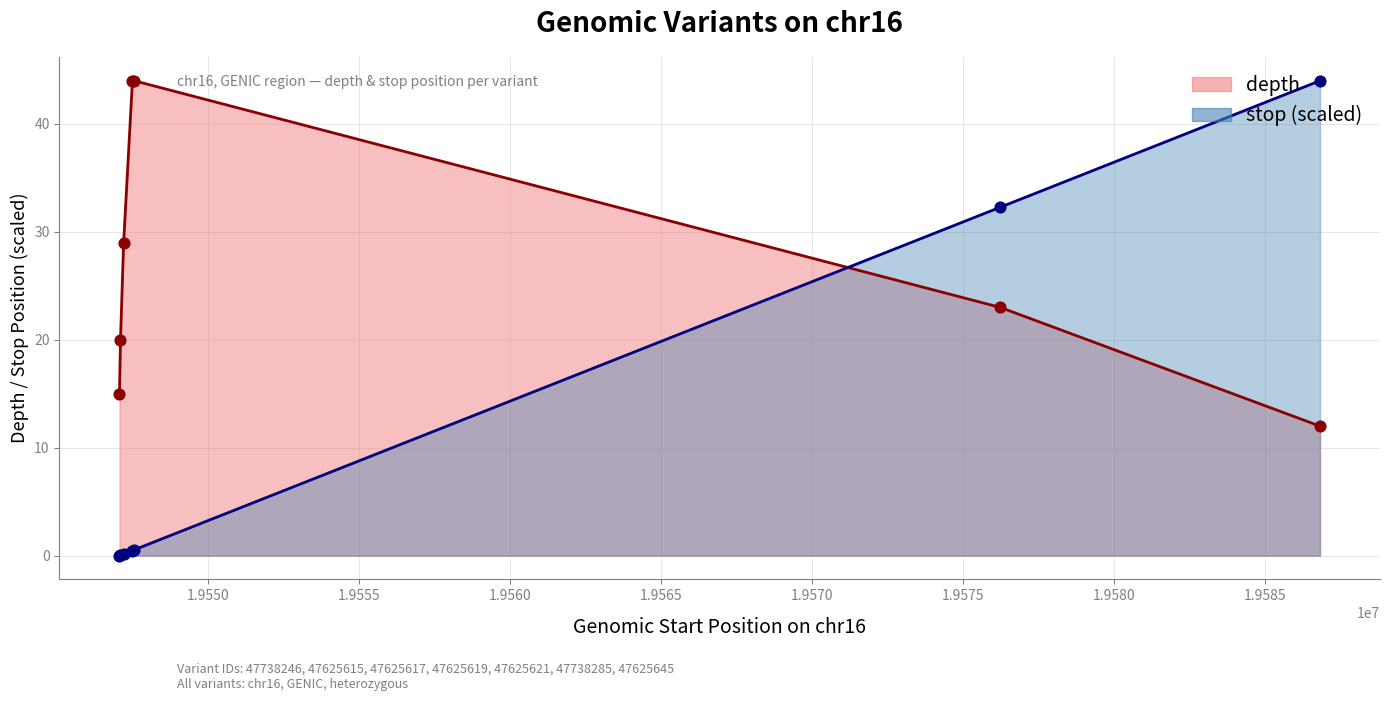

Is the value of stop at 47625617 greater than the value of depth at 47738285?

No